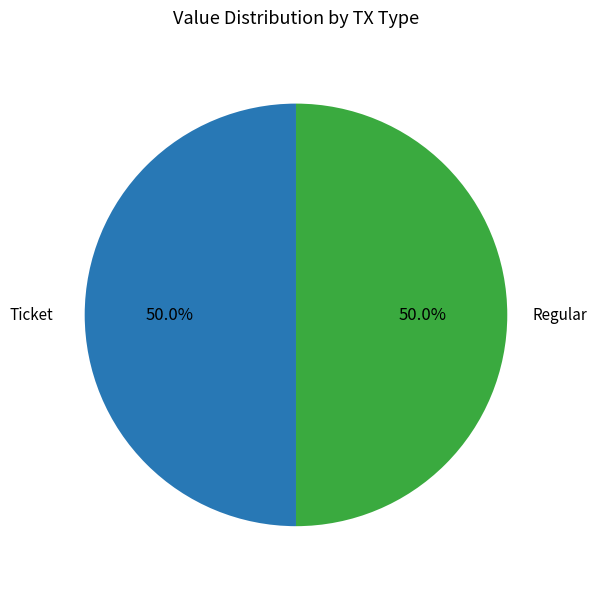

Count the number of slices in the pie.

2